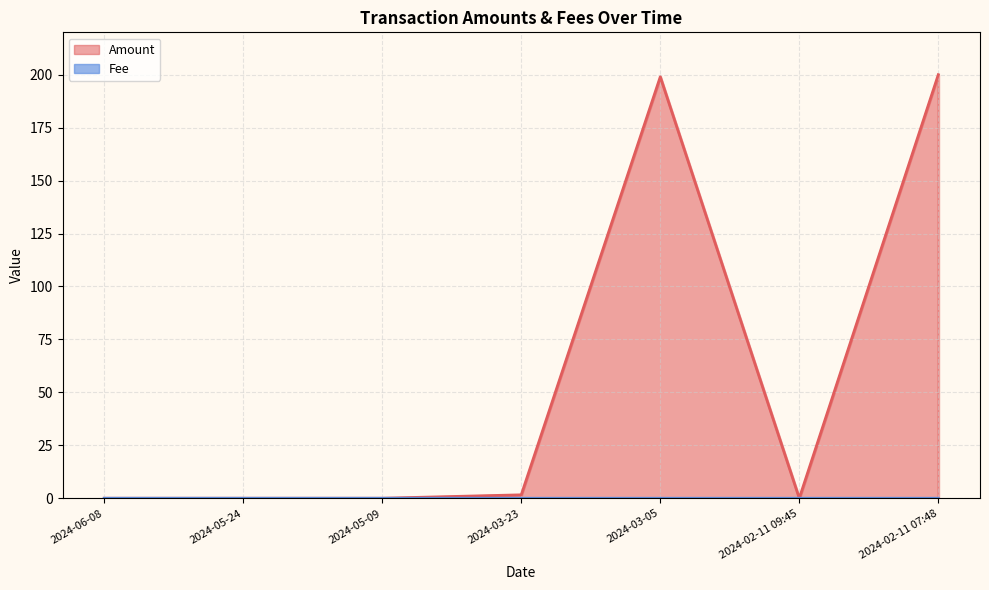

Where is the first local minimum for Amount?

2024-05-24